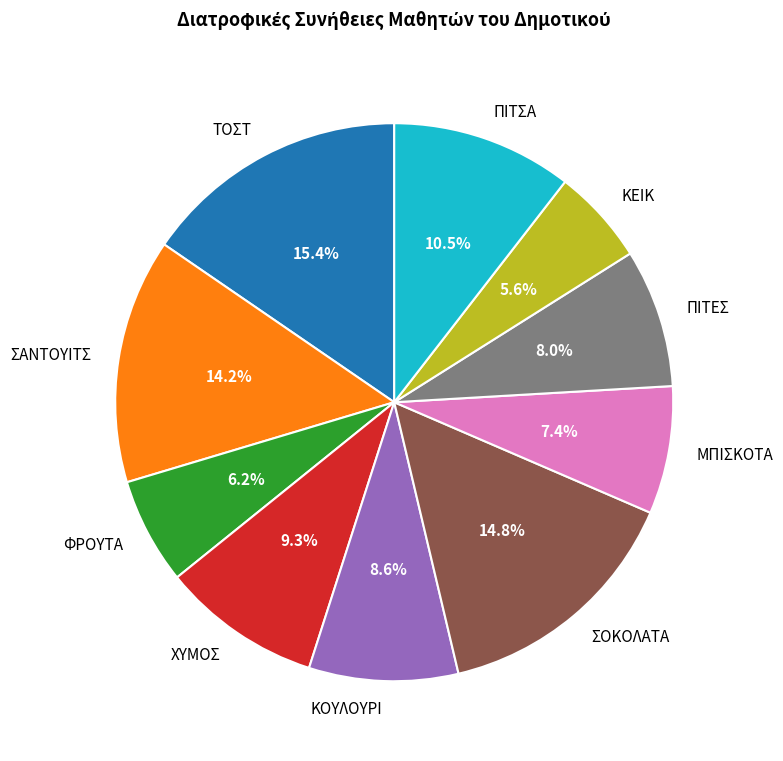

Which category has the smallest portion of the pie?

ΚΕΙΚ